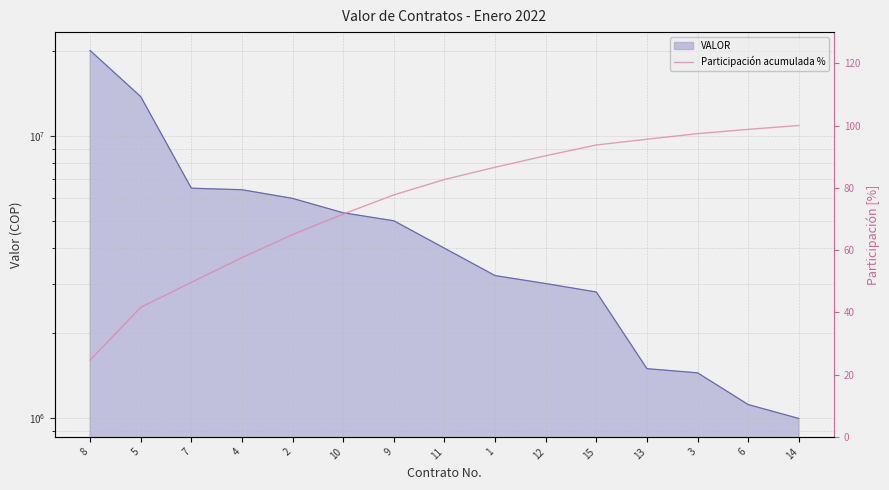

How many data points are less than 82?

7